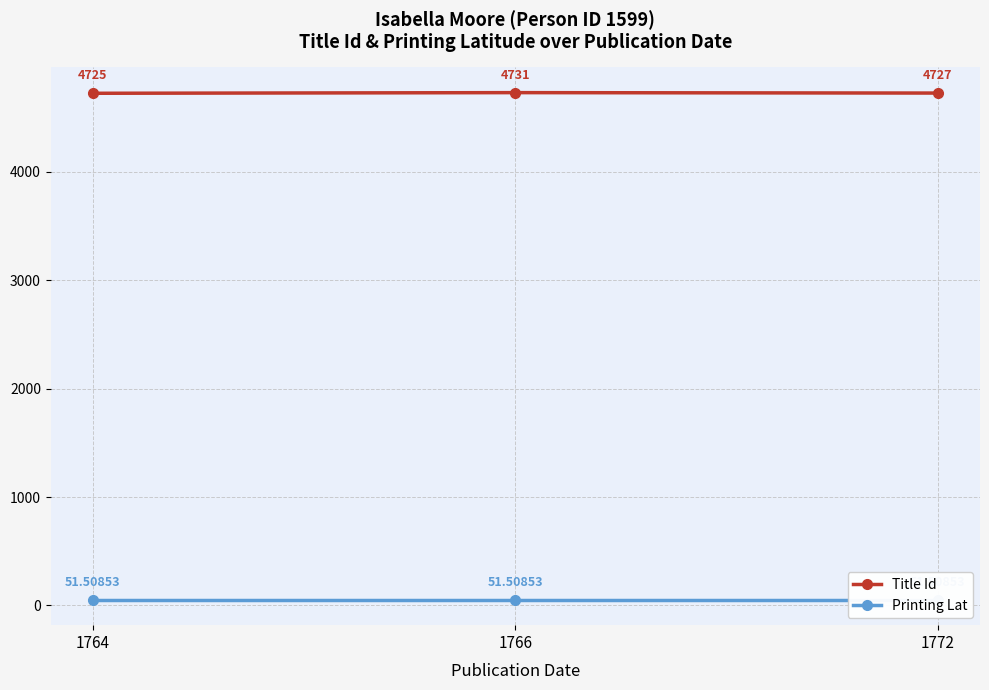

Reading left to right, what are all the values shown in this chart?

Title Id: 1764=4725.0	1766=4731.0	1772=4727.0
Printing Lat: 1764=51.5	1766=51.5	1772=51.5